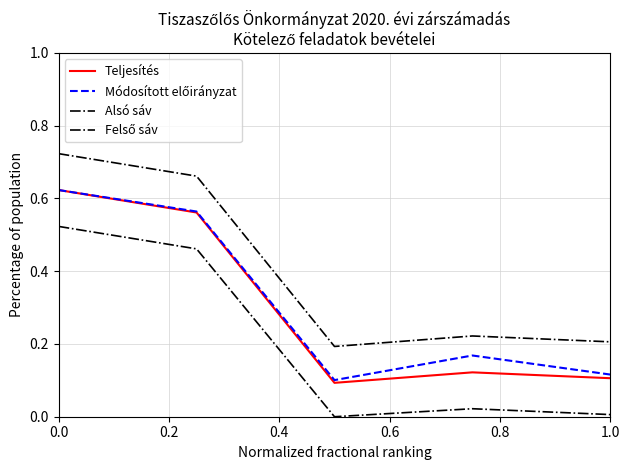

How many lines are shown in the chart?

4